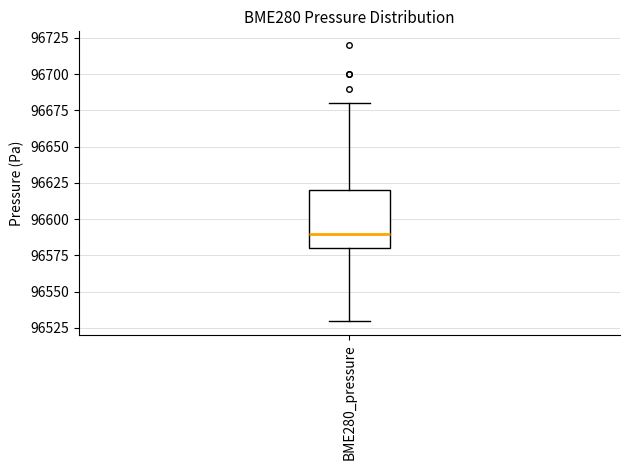

Where does the median line of the box for BME280_pressure sit on the y-axis? The values are not printed on the chart, so give them approximately, as read against the axis.

96590